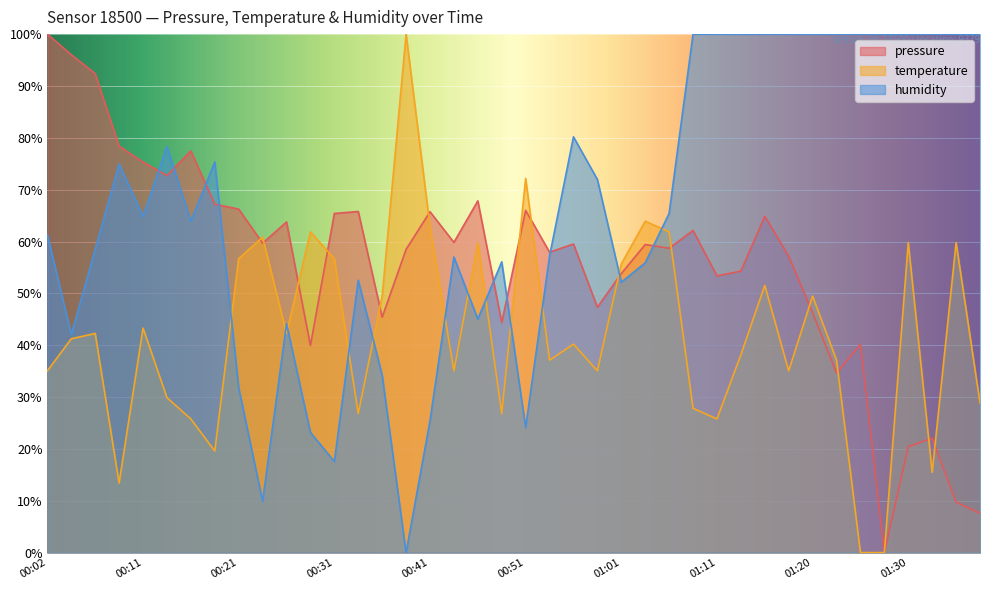

Which series has the widest spread of values?

pressure